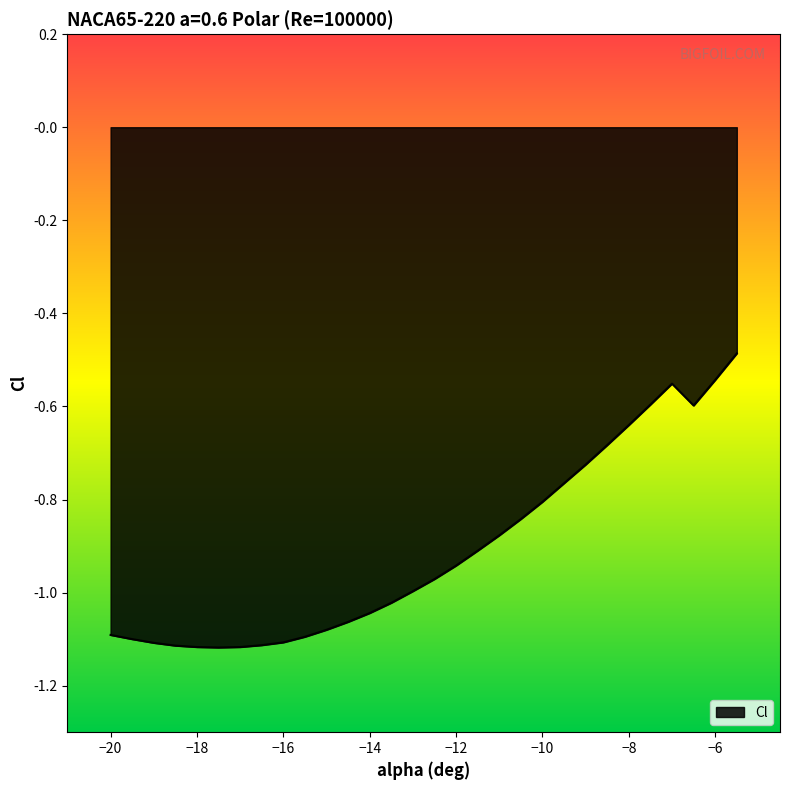

How many distinct data groups are displayed?

1